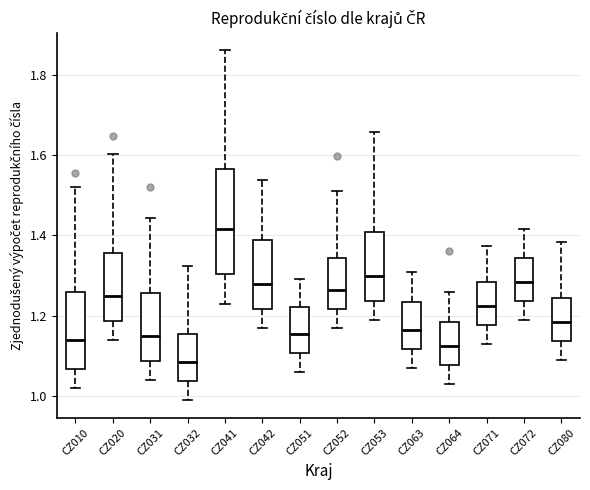

Reading left to right, read every box against the y-axis: the position of its median line, the range the box covers, and the ends of its whiskers. The values are not printed on the chart, so give them approximately, as read against the axis.

CZ010: median 1.14, box 1.06 to 1.26, whiskers 1.02 to 1.52
CZ020: median 1.26, box 1.18 to 1.36, whiskers 1.14 to 1.60
CZ031: median 1.16, box 1.08 to 1.26, whiskers 1.04 to 1.44
CZ032: median 1.08, box 1.04 to 1.16, whiskers 1.00 to 1.32
CZ041: median 1.42, box 1.30 to 1.56, whiskers 1.24 to 1.86
CZ042: median 1.28, box 1.22 to 1.38, whiskers 1.18 to 1.54
CZ051: median 1.16, box 1.10 to 1.22, whiskers 1.06 to 1.30
CZ052: median 1.26, box 1.22 to 1.34, whiskers 1.18 to 1.52
CZ053: median 1.30, box 1.24 to 1.40, whiskers 1.20 to 1.66
CZ063: median 1.16, box 1.12 to 1.24, whiskers 1.08 to 1.30
CZ064: median 1.12, box 1.08 to 1.18, whiskers 1.04 to 1.26
CZ071: median 1.22, box 1.18 to 1.28, whiskers 1.14 to 1.38
CZ072: median 1.28, box 1.24 to 1.34, whiskers 1.20 to 1.42
CZ080: median 1.18, box 1.14 to 1.24, whiskers 1.10 to 1.38